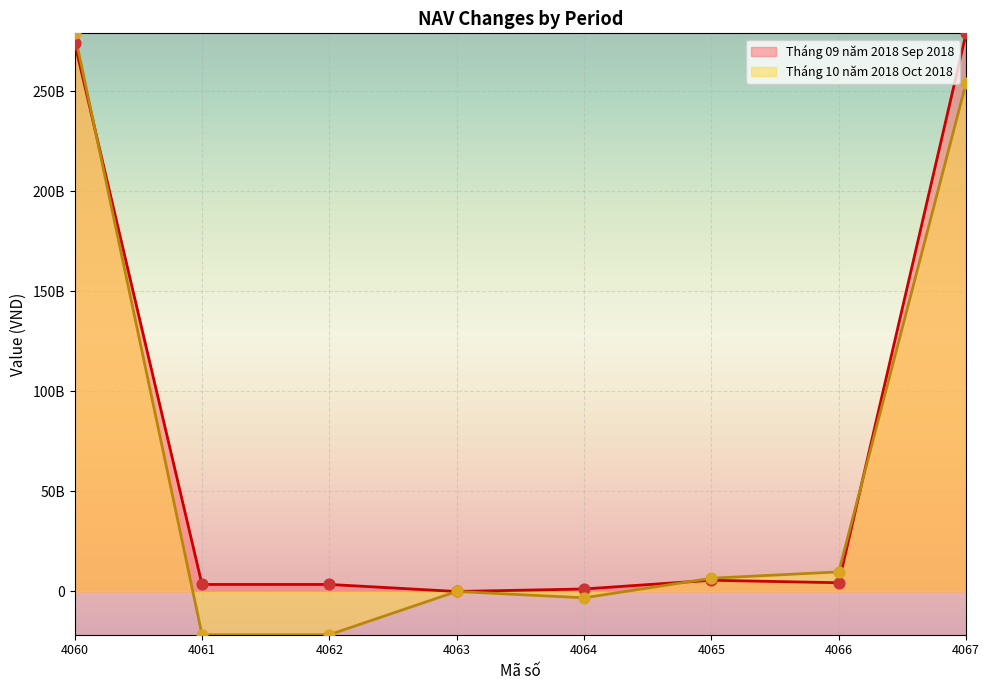

Which series has the largest Y range (max minus min)?

Tháng 10 năm 2018 Oct 2018